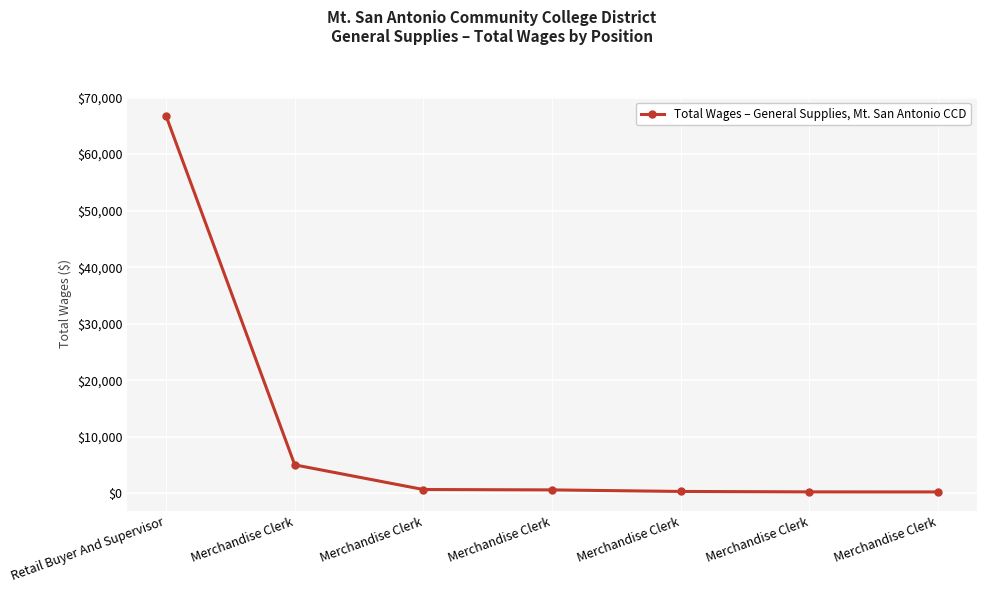

Is this an area chart (filled region under the line)?

No